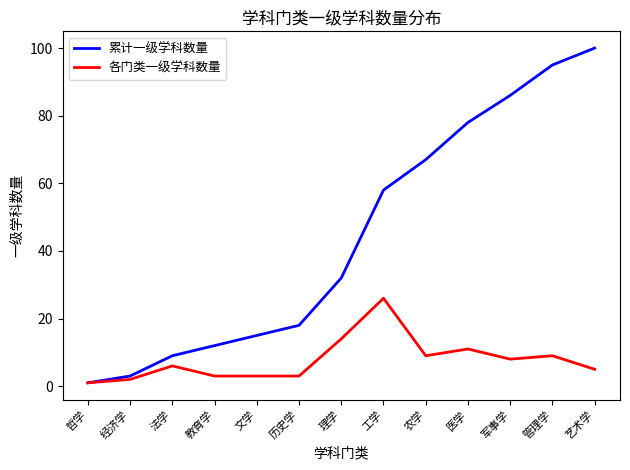

Is this an area chart (filled region under the line)?

No